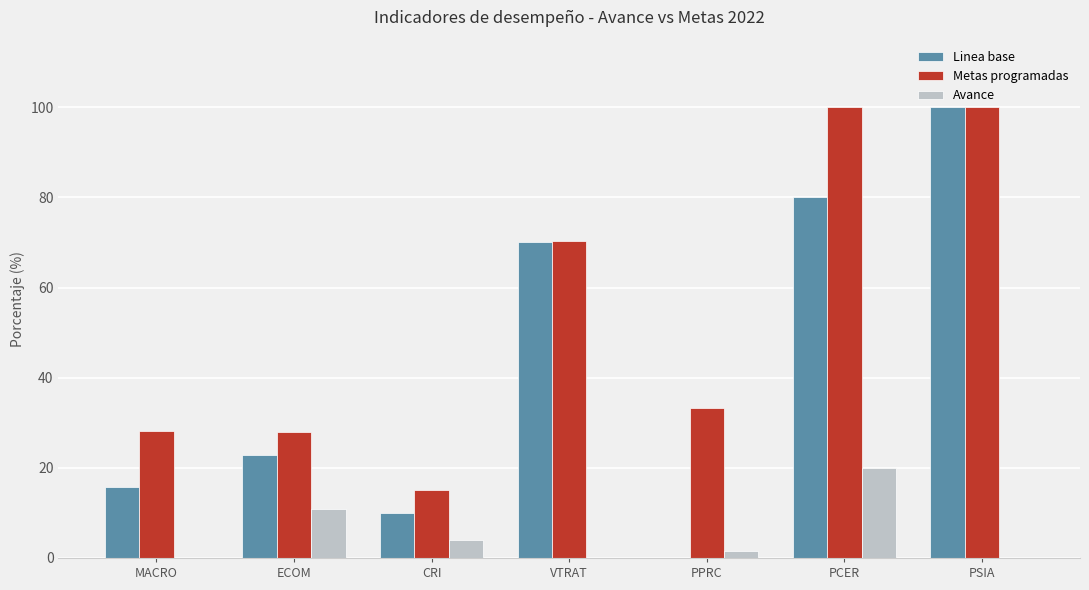

What is the sum of all Linea base values?

298.6